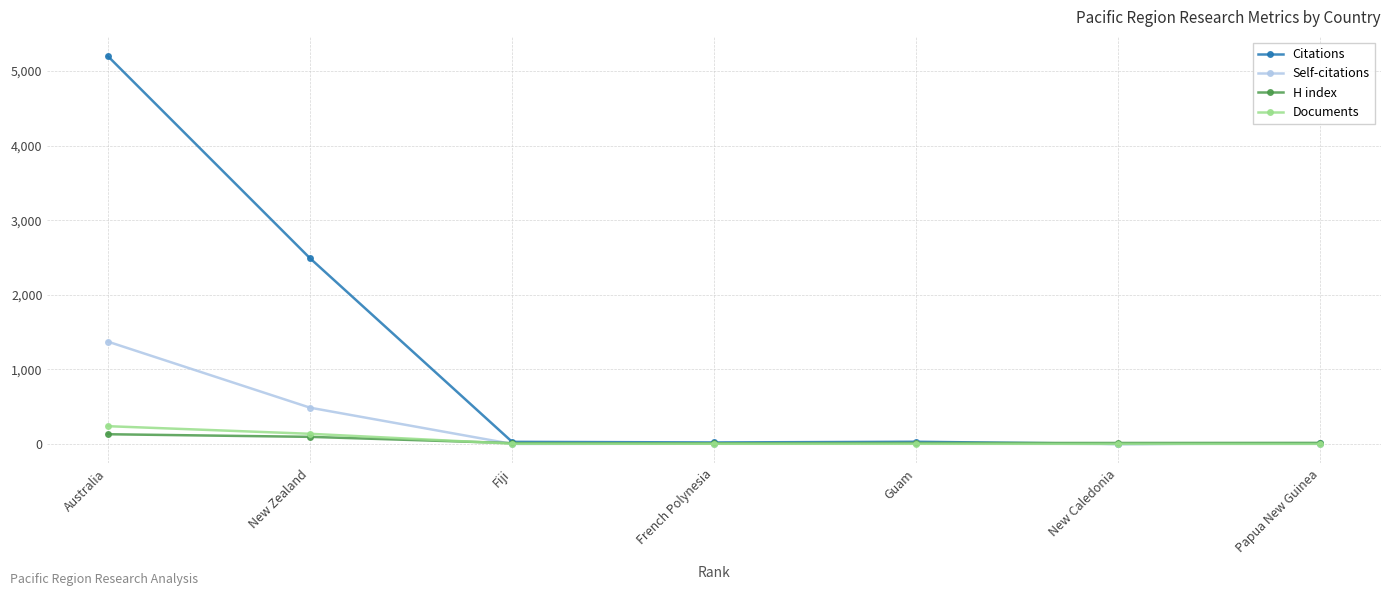

What is the approximate value of H index at New Zealand, to the nearest 5?

95